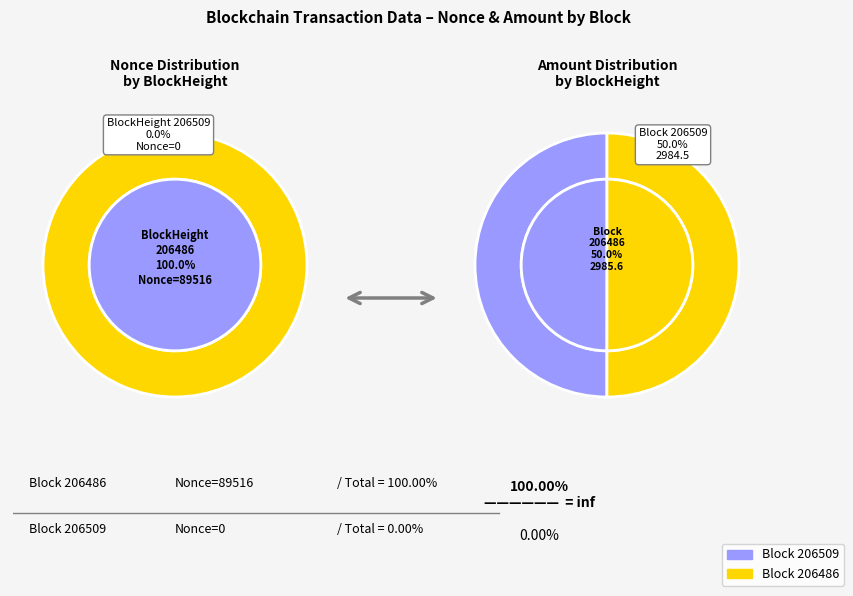

Is the sum of 206509 and 206486 greater than half?

Yes